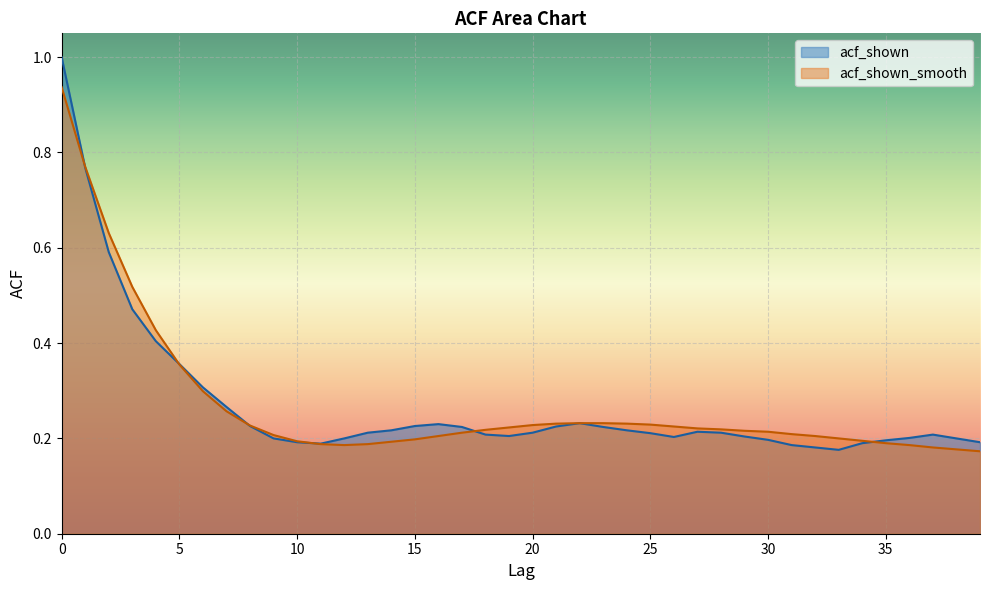

Reading left to right, extract all data points from this chart.

acf_shown: 1.0	0.8	0.6	0.5	0.4	0.4	0.3	0.3	0.2	0.2	0.2	0.2	0.2	0.2	0.2	0.2	0.2	0.2	0.2	0.2	0.2	0.2	0.2	0.2	0.2	0.2	0.2	0.2	0.2	0.2	0.2	0.2	0.2	0.2	0.2	0.2	0.2	0.2	0.2	0.2
acf_shown_smooth: 0.9	0.8	0.6	0.5	0.4	0.4	0.3	0.3	0.2	0.2	0.2	0.2	0.2	0.2	0.2	0.2	0.2	0.2	0.2	0.2	0.2	0.2	0.2	0.2	0.2	0.2	0.2	0.2	0.2	0.2	0.2	0.2	0.2	0.2	0.2	0.2	0.2	0.2	0.2	0.2